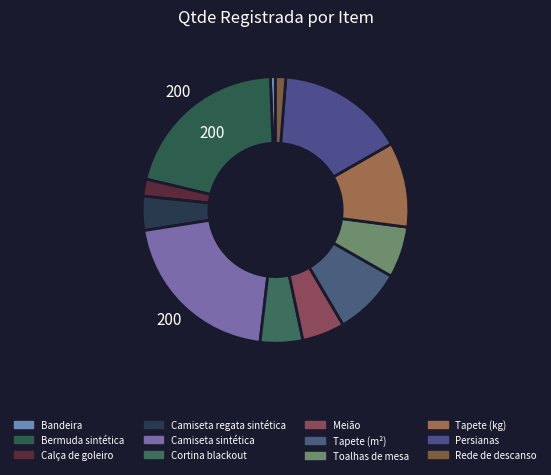

Rank the categories by value from lowest to highest.

Bandeira, Rede de descanso, Calça de goleiro, Camiseta regata sintética, Cortina blackout, Meião, Toalhas de mesa, Tapete (m²), Tapete (kg), Persianas, Bermuda sintética, Camiseta sintética